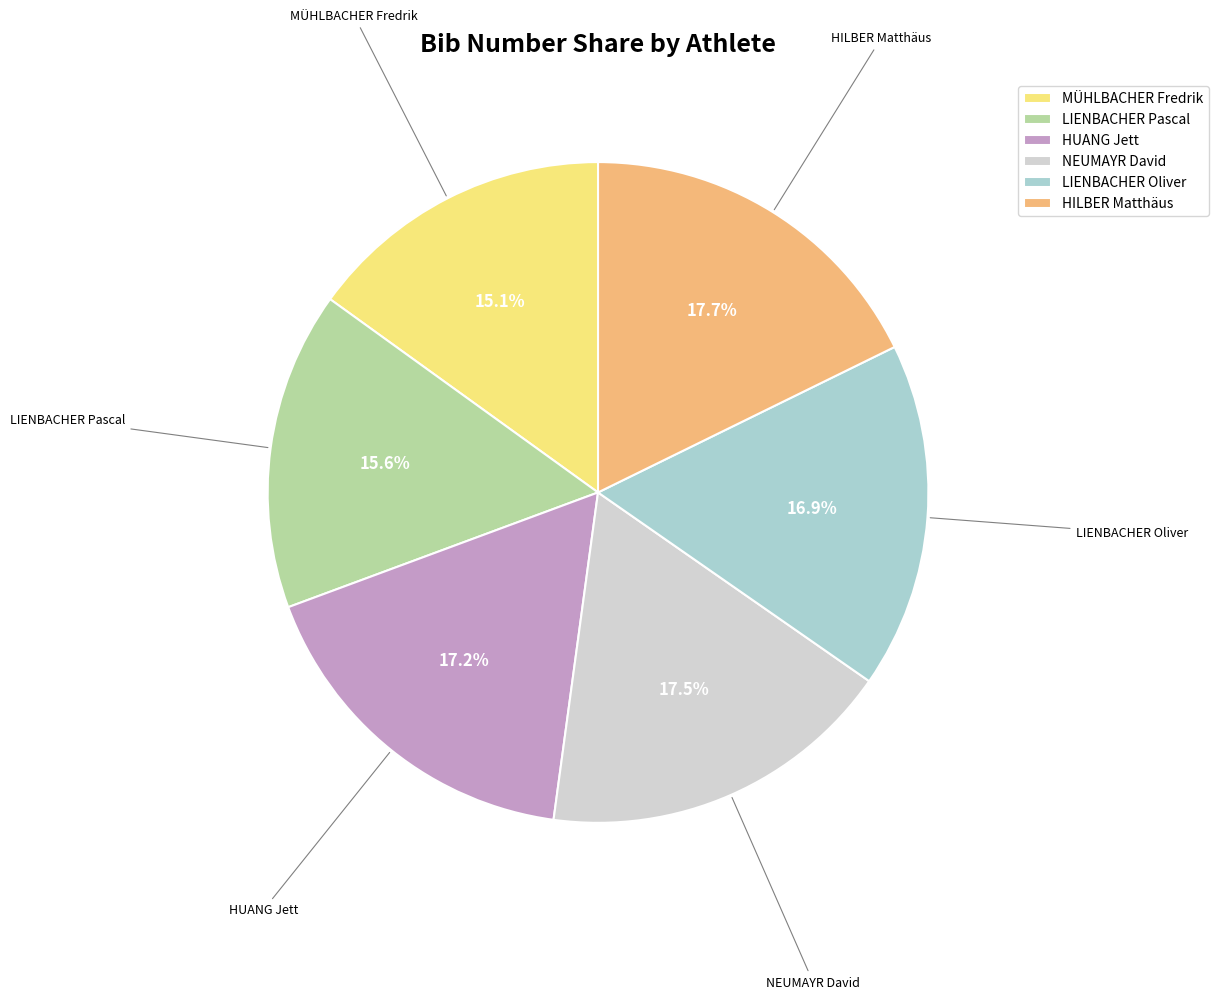

To the nearest percent, what is the difference between the LIENBACHER Pascal and HUANG Jett slice percentages?

2%